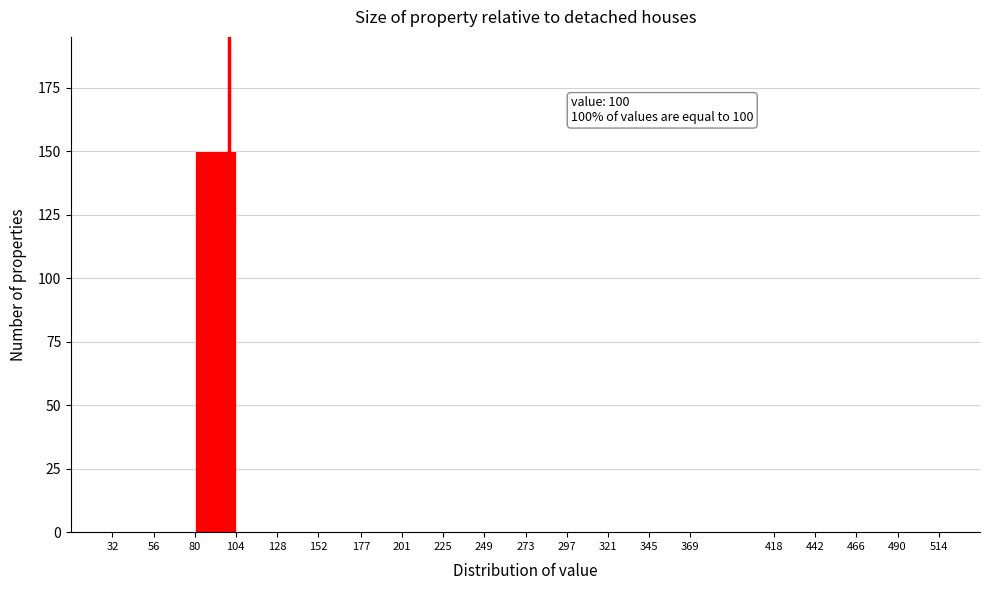

Which range on the x-axis has the tallest bar?

80 to 104